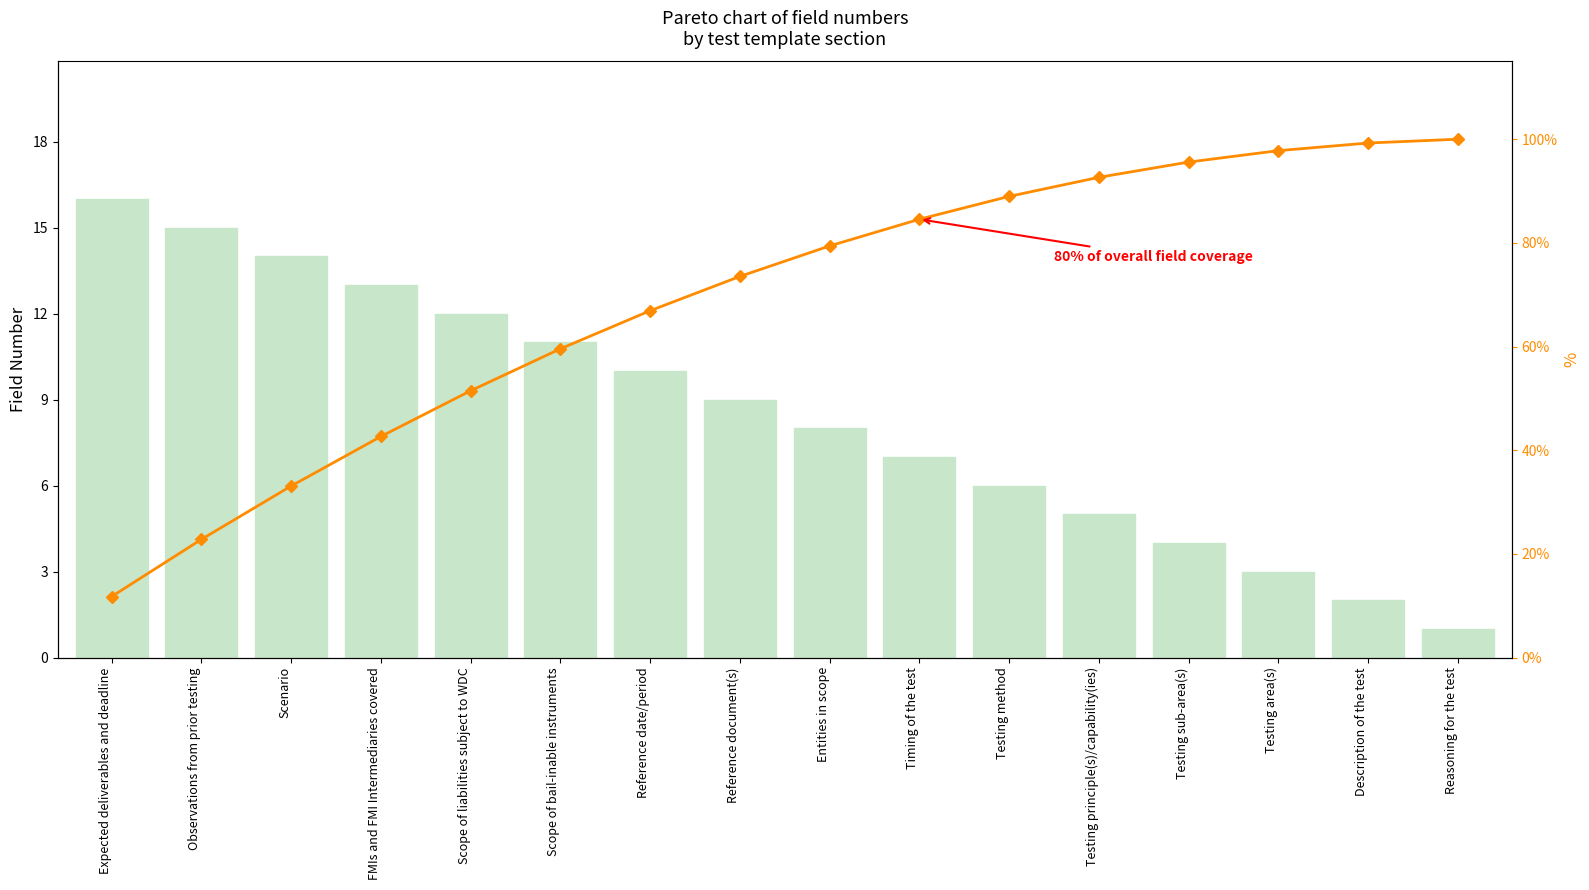

At which category does the chart reach its peak across all series?

Reasoning for the test